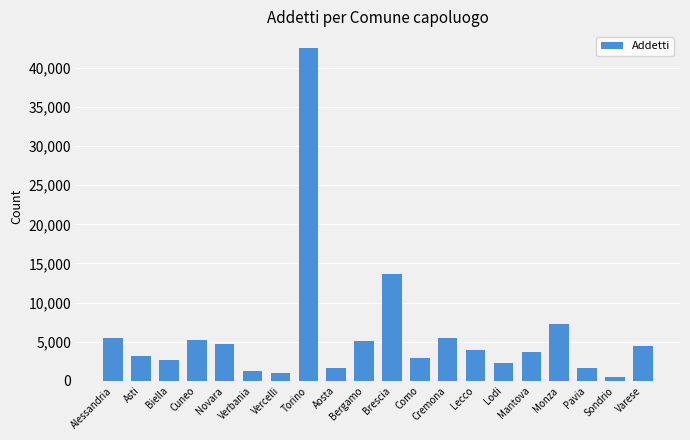

What is the sum of the values at Biella and Cremona?

8168